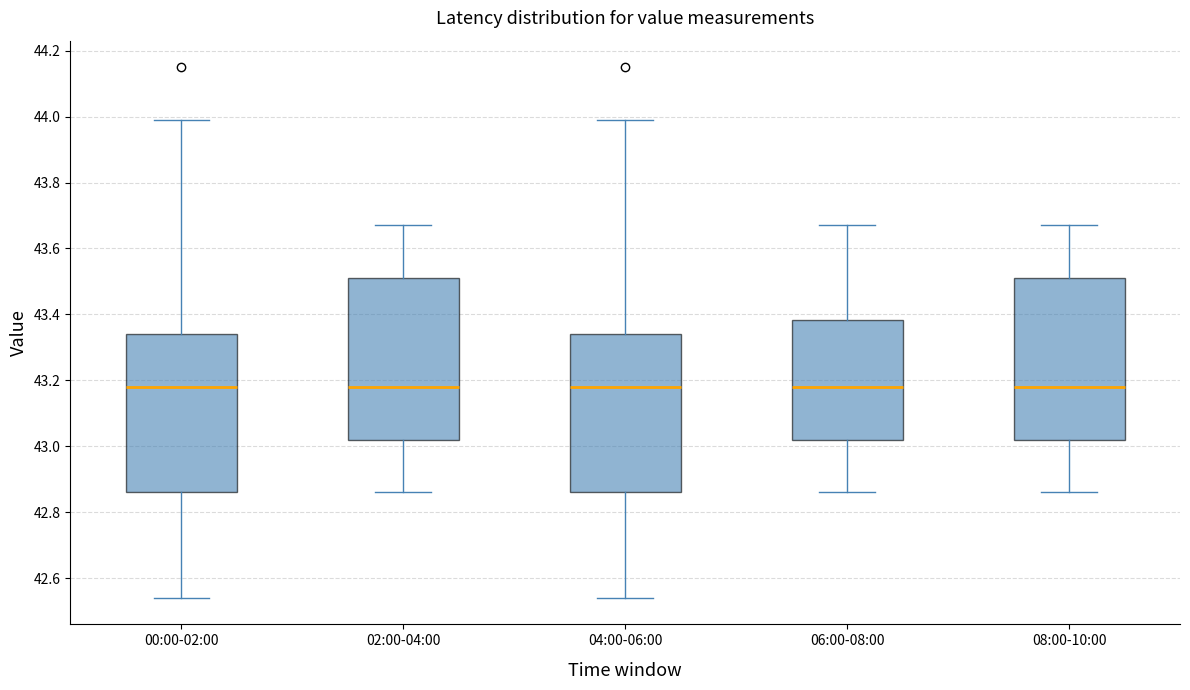

Reading left to right, transcribe this box plot: for each box, give where its median line is, the range the box spans, and where its two whiskers end, as read against the y-axis. The values are not printed on the chart, so give them approximately, as read against the axis.

00:00-02:00: median 43.18, box 42.86 to 43.34, whiskers 42.54 to 44.00
02:00-04:00: median 43.18, box 43.02 to 43.52, whiskers 42.86 to 43.68
04:00-06:00: median 43.18, box 42.86 to 43.34, whiskers 42.54 to 44.00
06:00-08:00: median 43.18, box 43.02 to 43.38, whiskers 42.86 to 43.68
08:00-10:00: median 43.18, box 43.02 to 43.52, whiskers 42.86 to 43.68